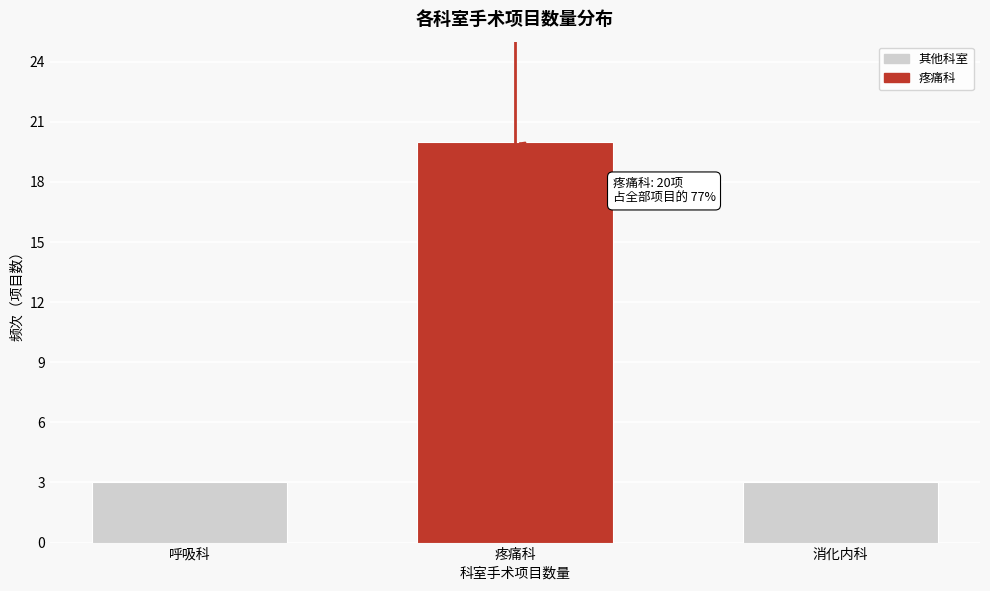

Reading left to right, what are all the values shown in this chart?

3	20	3